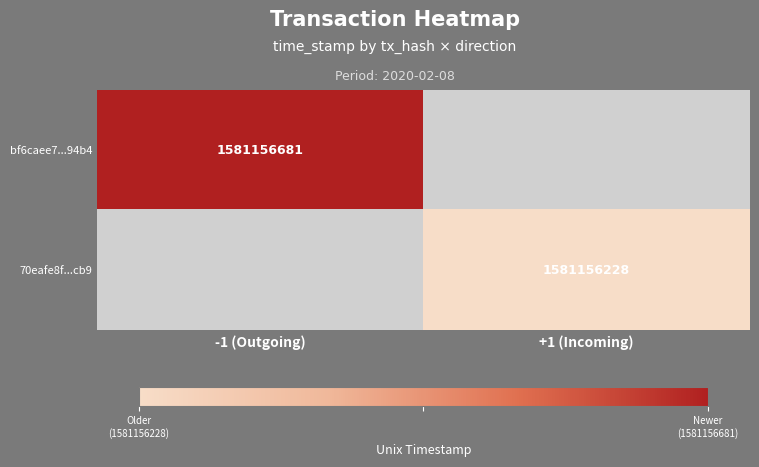

Which has a higher value, 1 or 0?

1